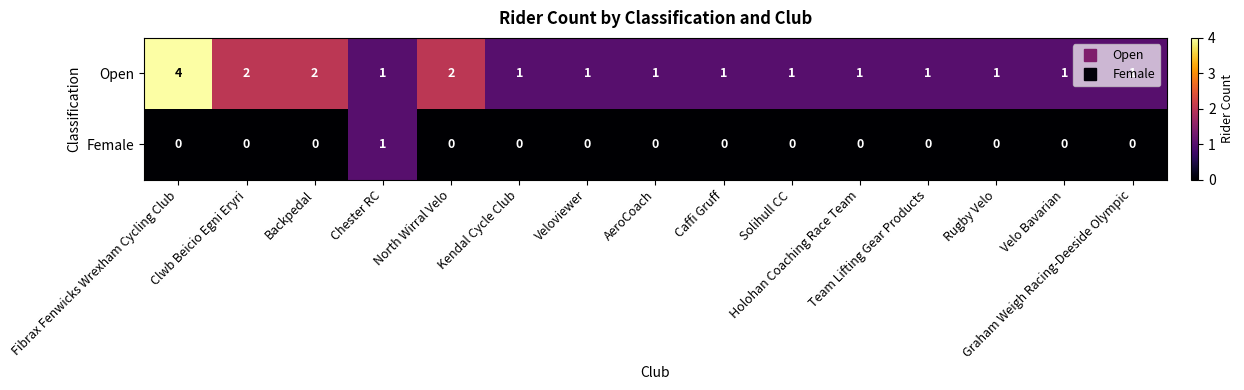

What is the difference between the maximum and second lowest values in the Open series?

3